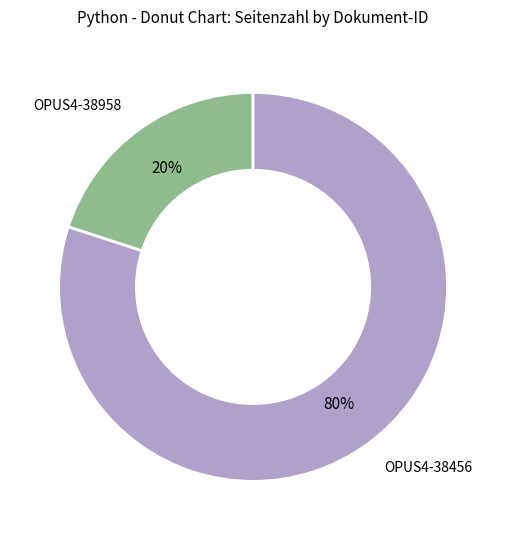

What is the smallest slice in the pie chart?

OPUS4-38958